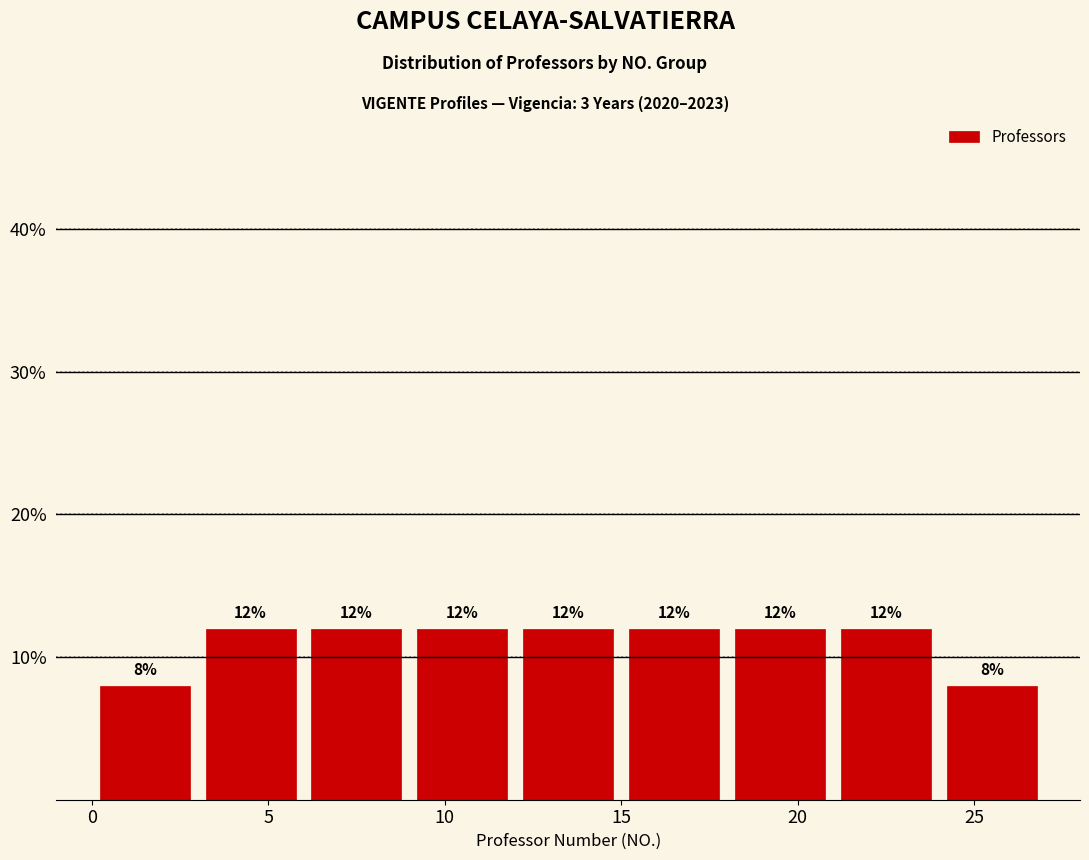

Reading left to right, list every bar in this chart as the range it spans on the x-axis followed by its height.

0 to 3: 8
3 to 6: 12
6 to 9: 12
9 to 12: 12
12 to 15: 12
15 to 18: 12
18 to 21: 12
21 to 24: 12
24 to 27: 8